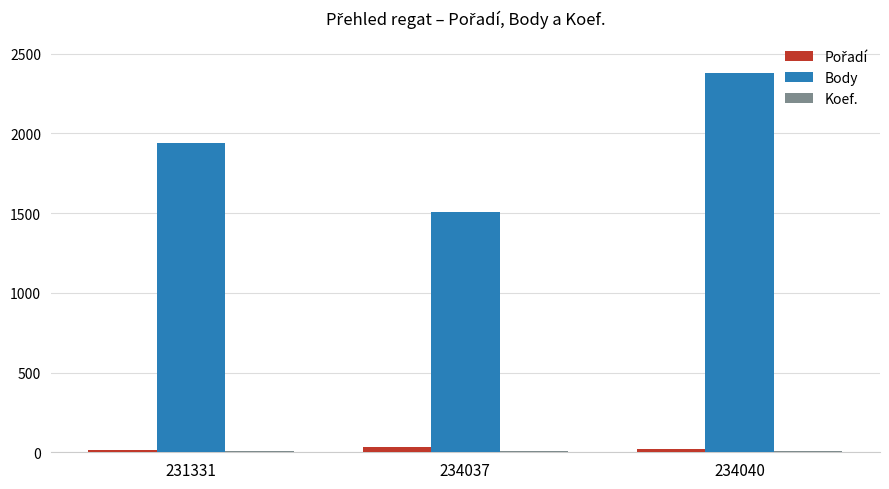

The Body series shows 2378 at 234040. True or false?

True